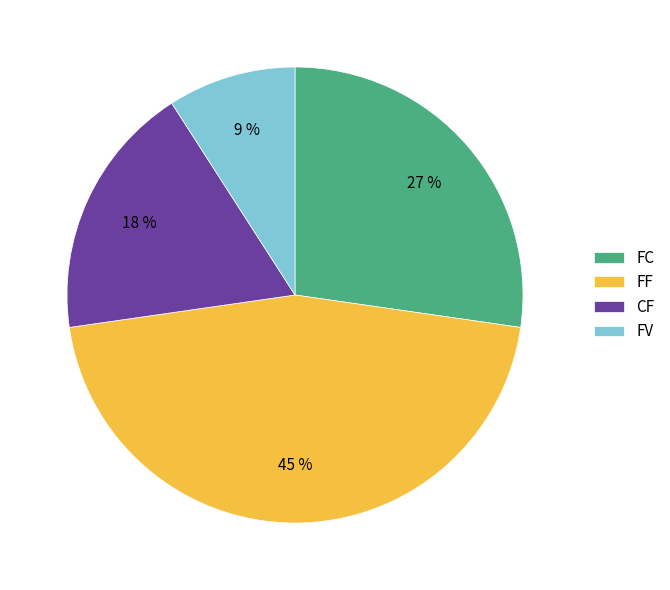

The FC slice represents 27% of the pie. True or false?

True